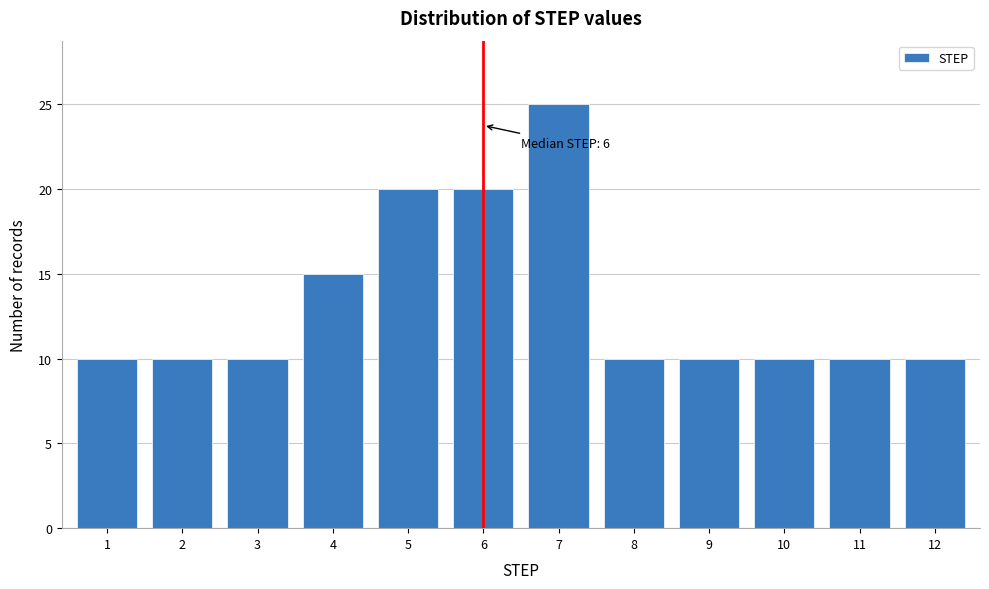

Reading left to right, extract all data points from this chart.

1=10	2=10	3=10	4=15	5=20	6=20	7=25	8=10	9=10	10=10	11=10	12=10